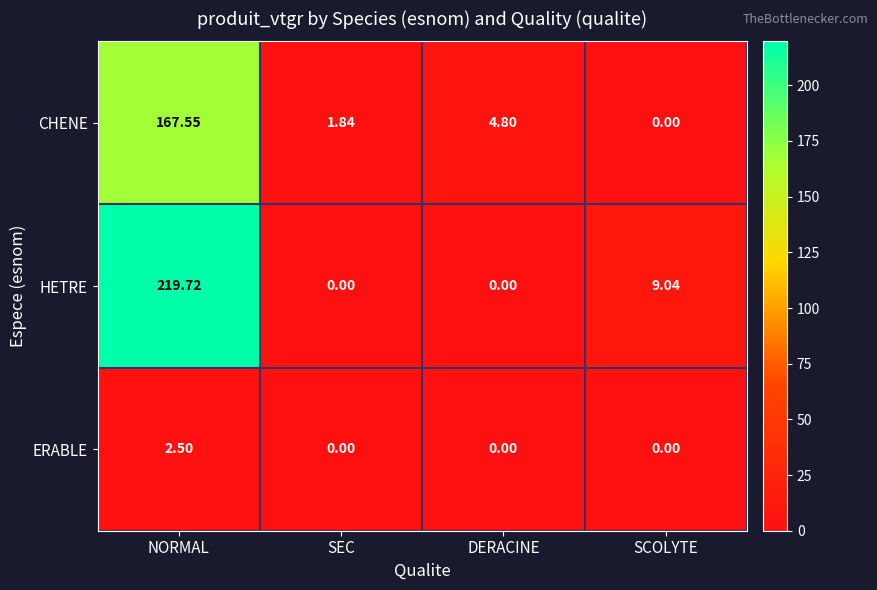

Between SEC and SCOLYTE, which series saw the biggest shift?

HETRE